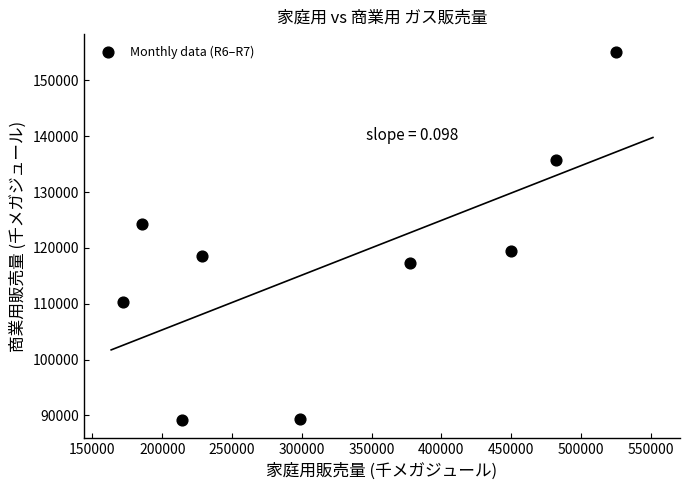

What is the average Y value?

117664